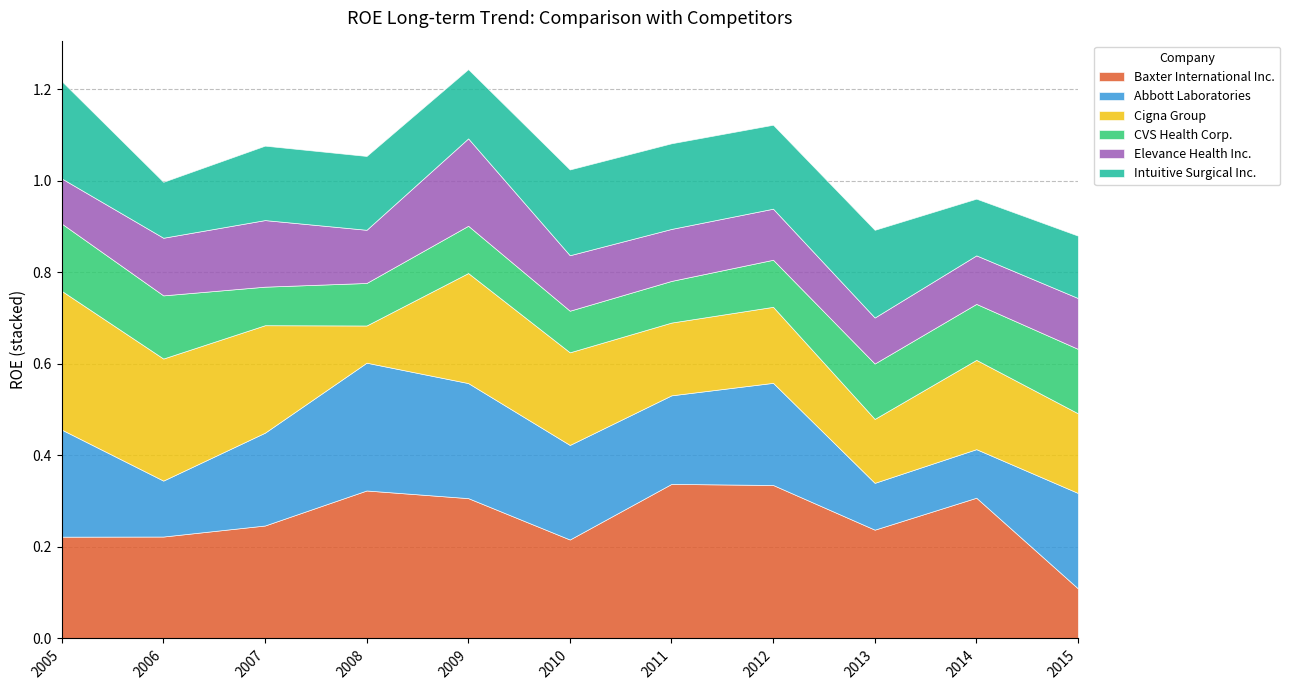

Where do Intuitive Surgical Inc. and Baxter International Inc. first cross each other?

2015 and 2014